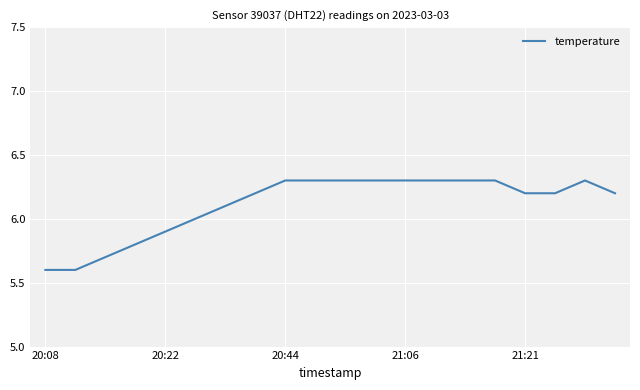

What is the smallest value displayed?

5.6